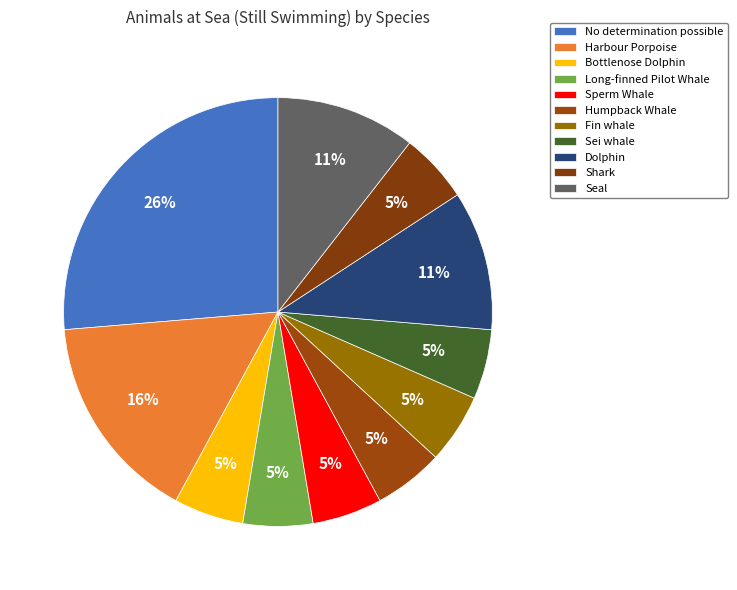

To the nearest percent, what percentage of the pie is Seal?

11%